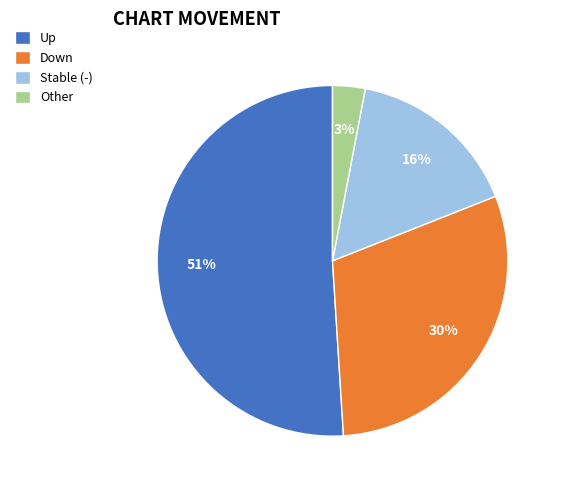

Which slice is the largest?

Up